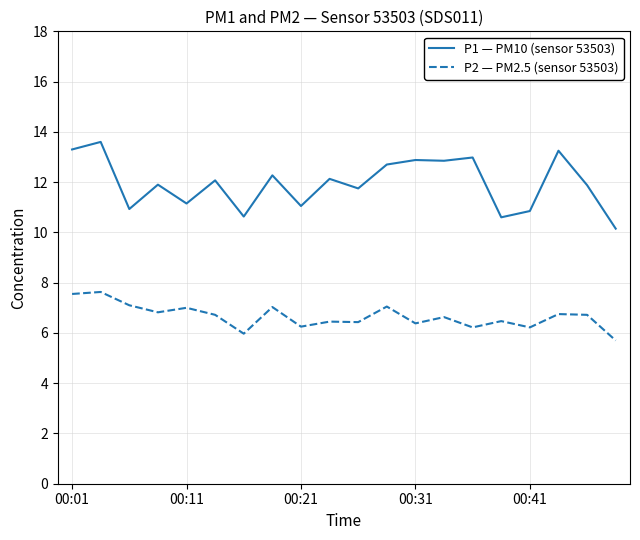

List the series in order of their overall mean, highest first.

P1 — PM10 (sensor 53503), P2 — PM2.5 (sensor 53503)